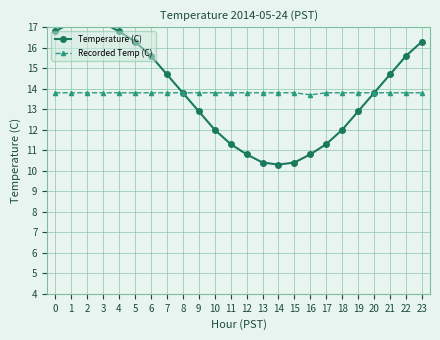

Is it true that Temperature (C) equals 12.9 at 9?

True